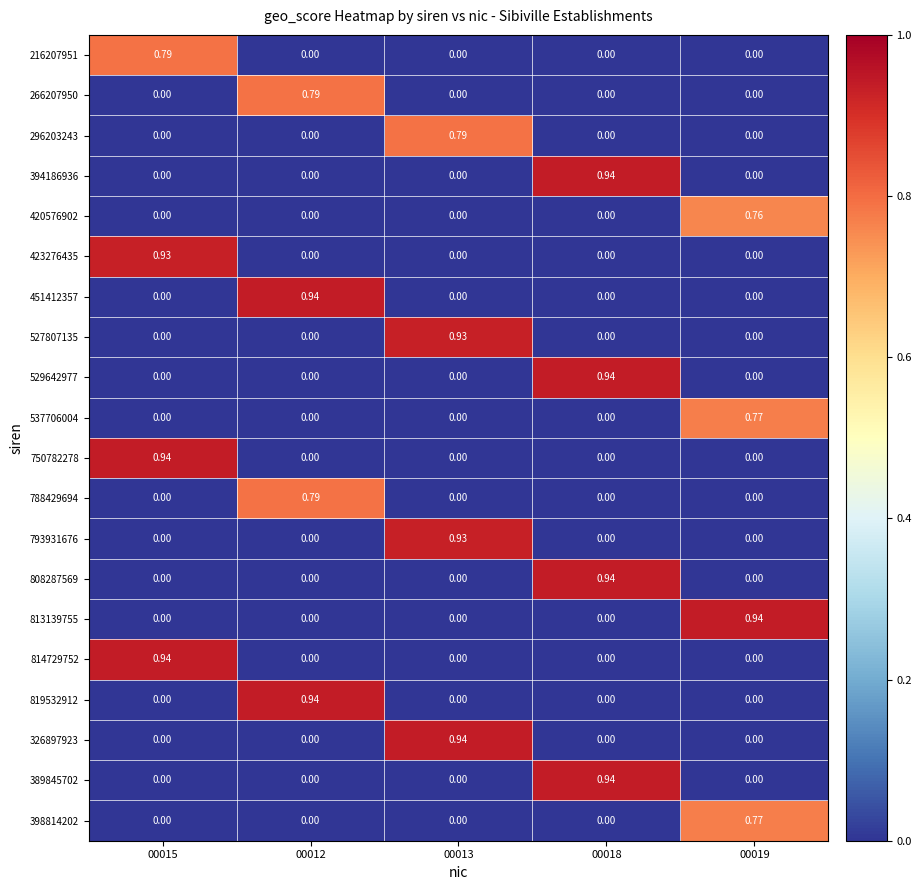

Is the value of 529642977 at 00018 greater than the value of 451412357 at 00015?

Yes